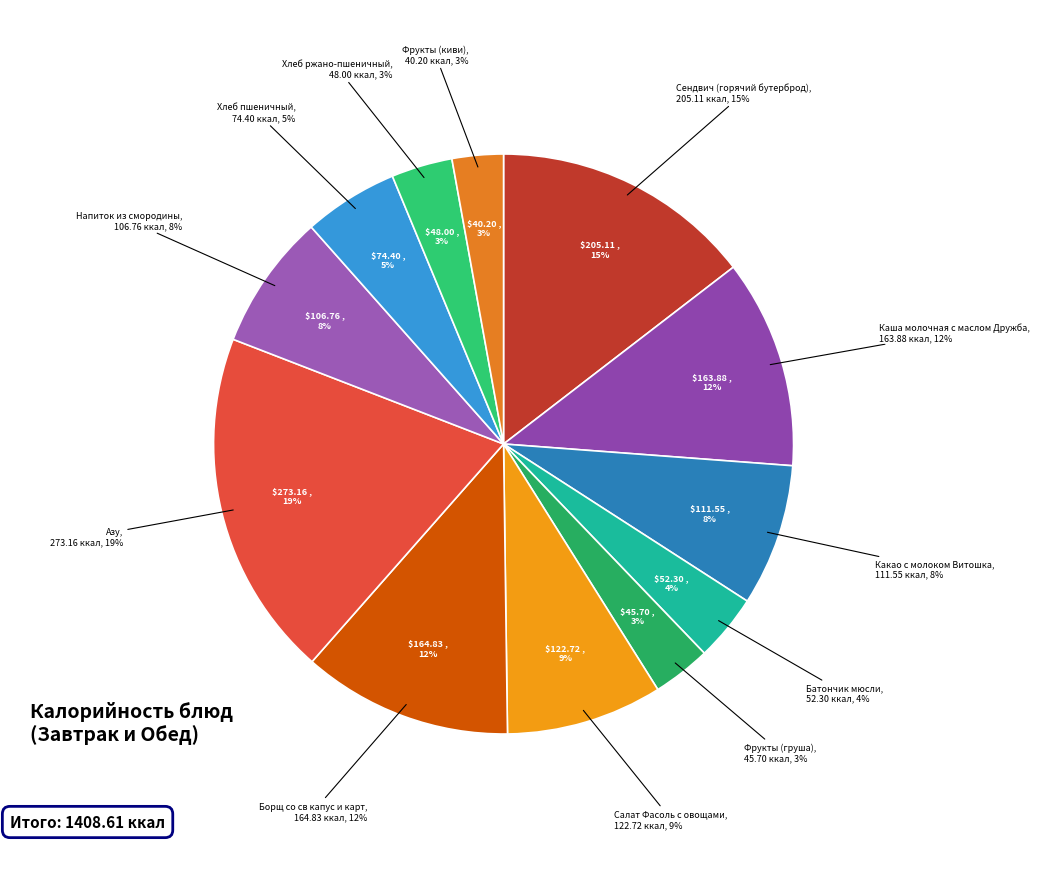

Which slice is the smallest?

Фрукты (киви)